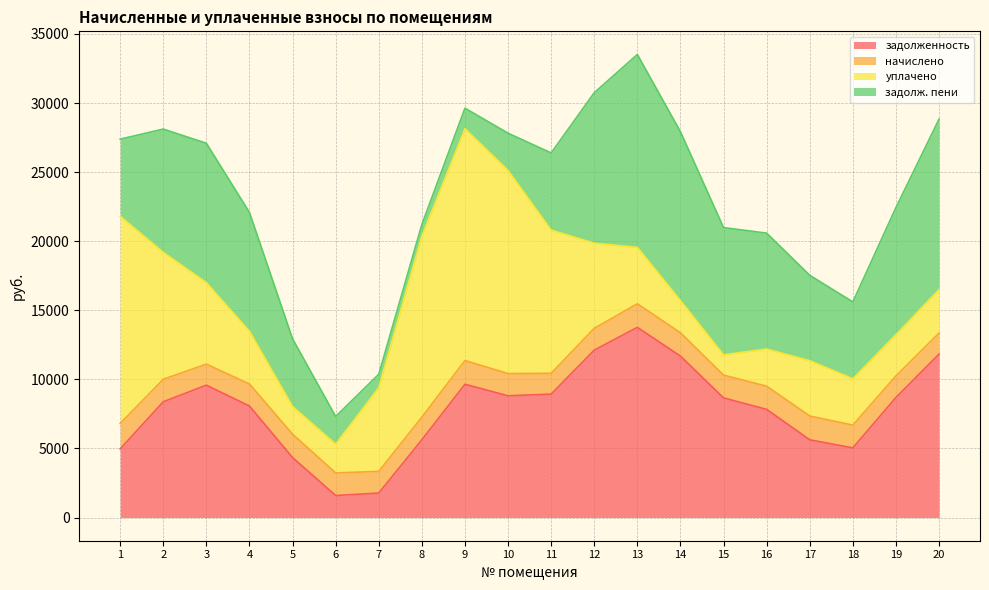

What is the total value across all series at 4?

22081.9